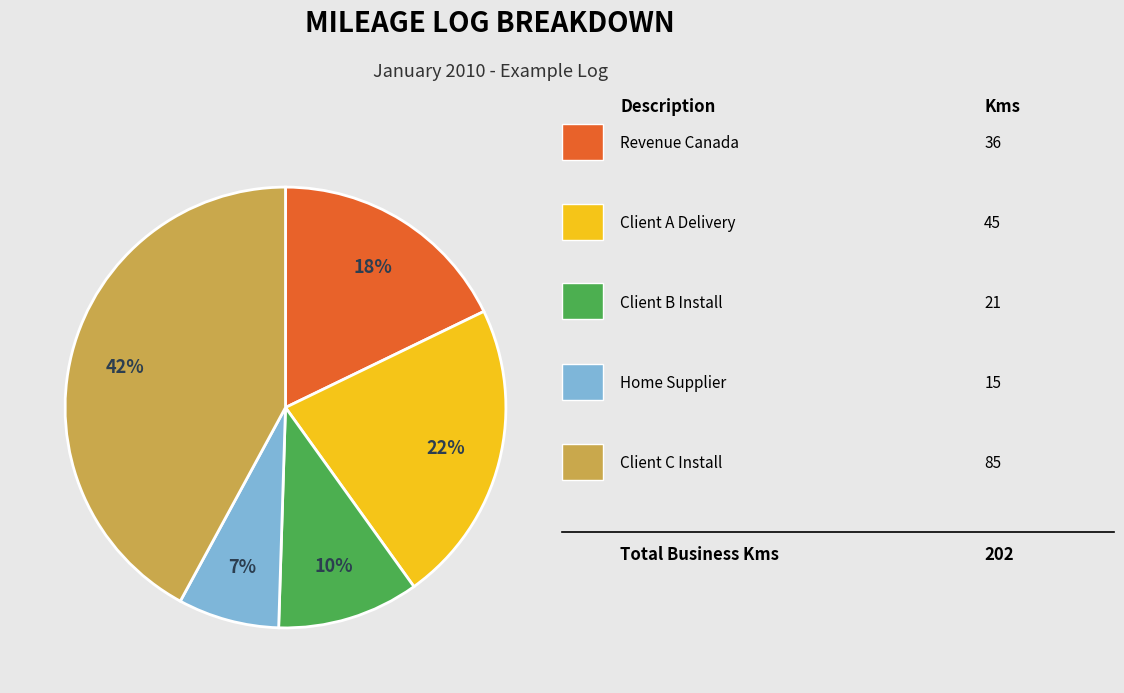

Does any single category account for the majority?

No